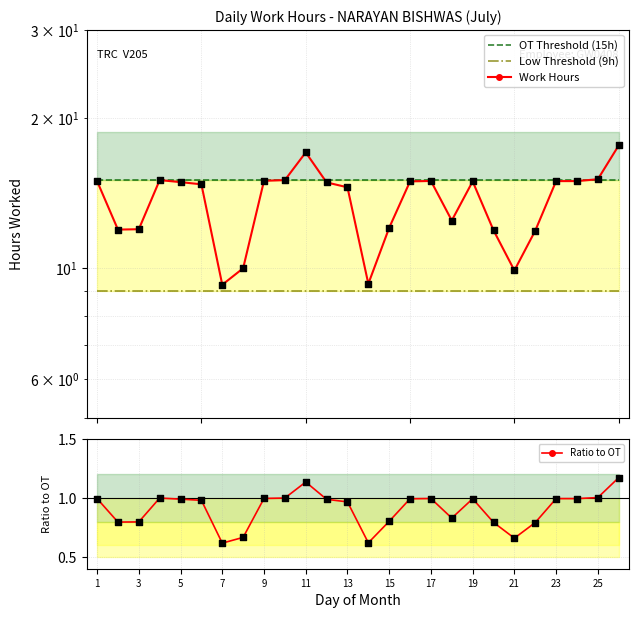

True or false: Ratio to OT has a value of 1.0 at 9.

True